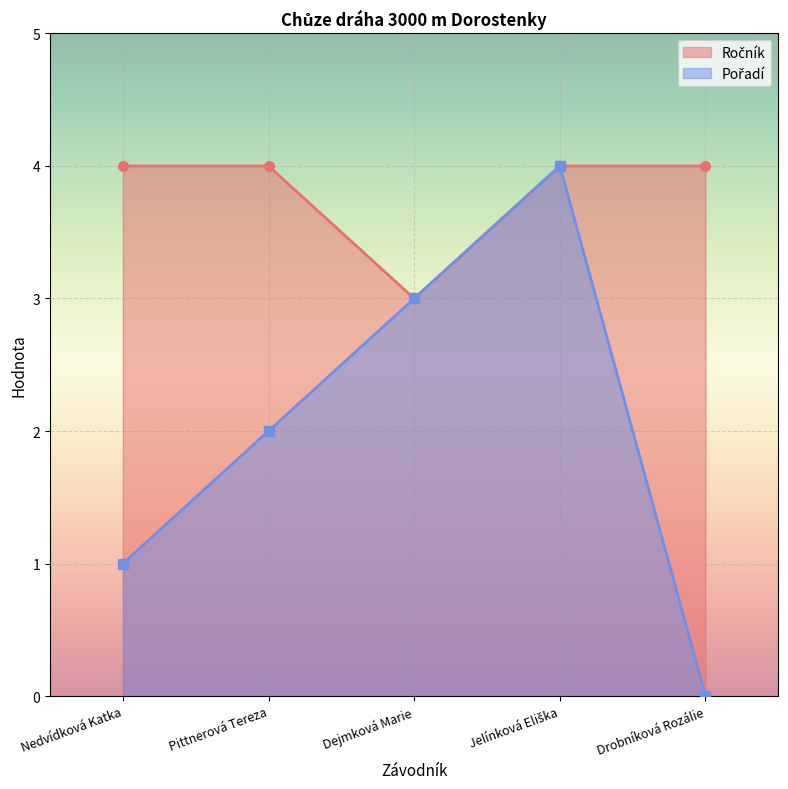

Count the Pořadí values in the range 1 to 3.

3